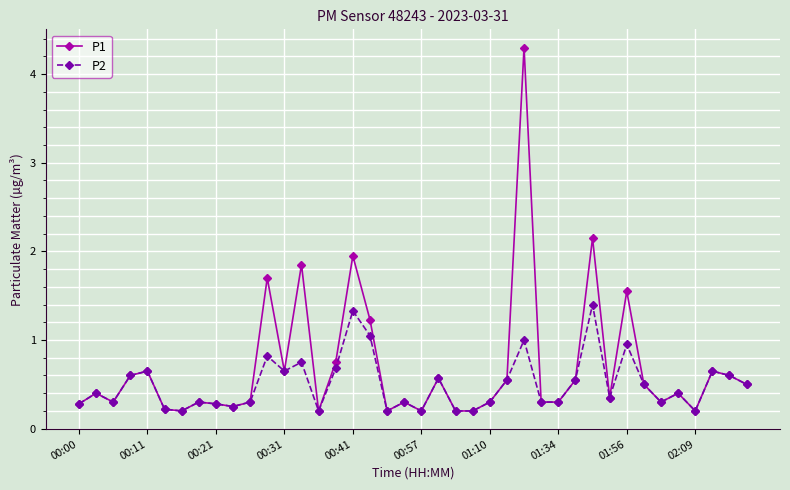

List the series in order of their overall mean, lowest first.

P2, P1